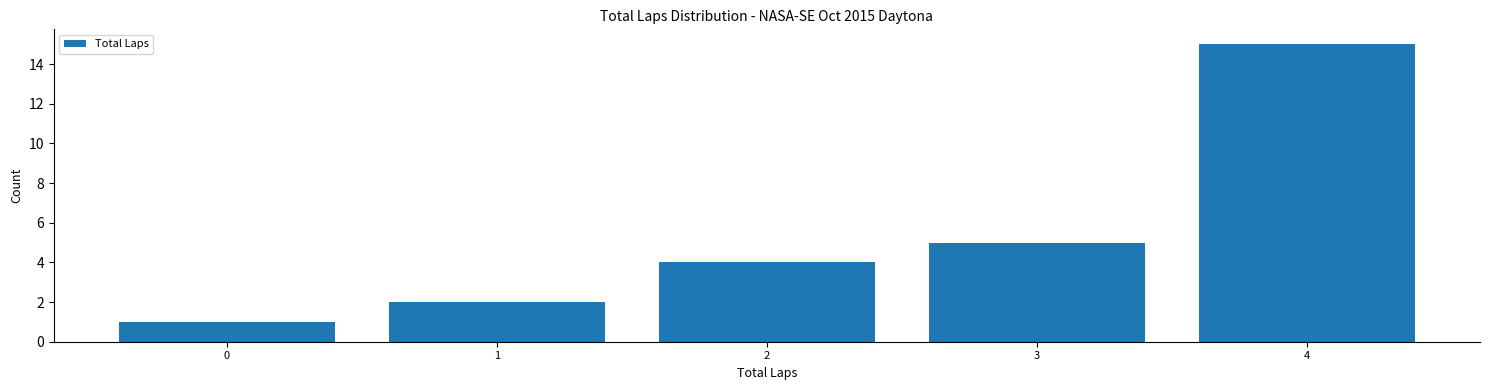

Reading right to left, what are all the values shown in this chart?

15	5	4	2	1